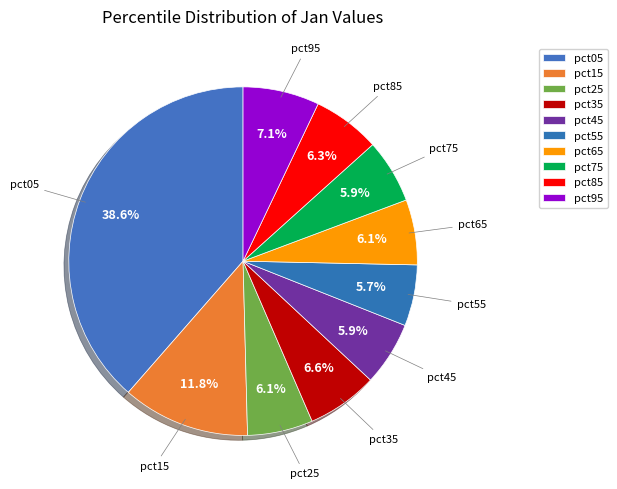

What percentage is NOT represented by pct45?

94.1%